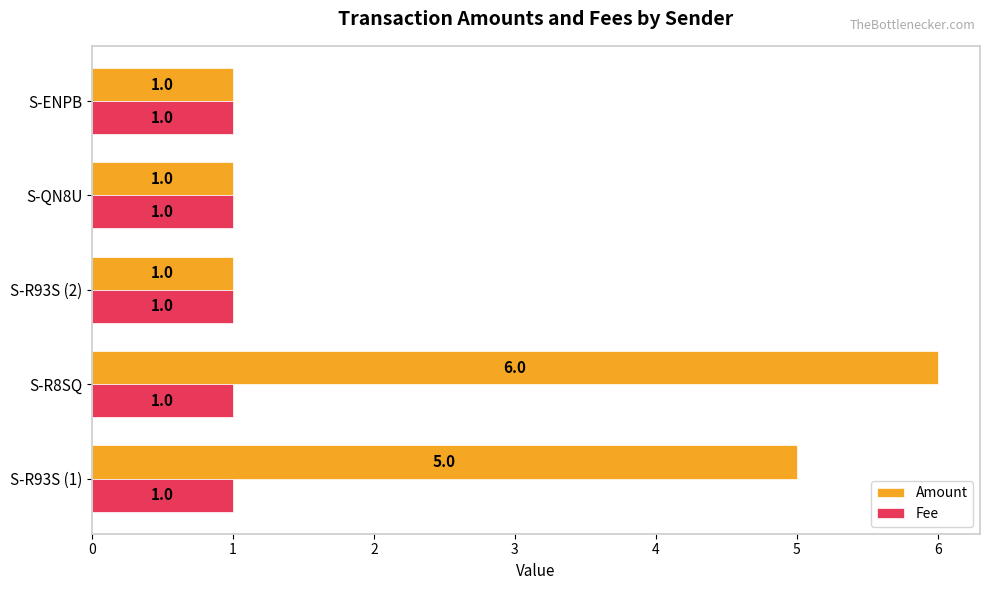

Is it true that Fee equals 1 at S-R93S (2)?

True